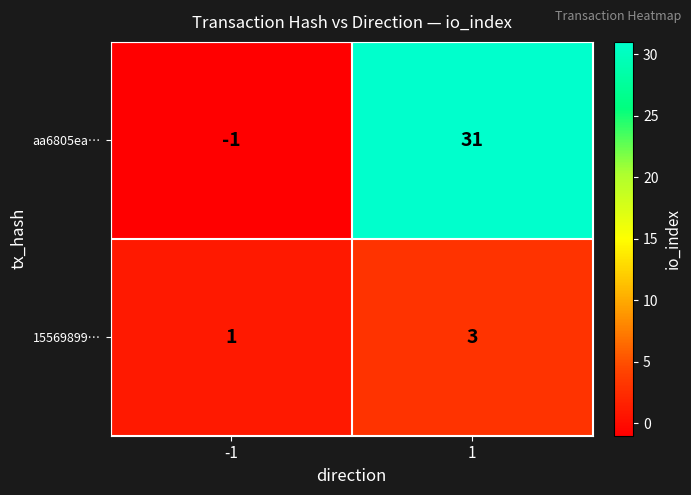

At which category does the chart reach its peak across all series?

1